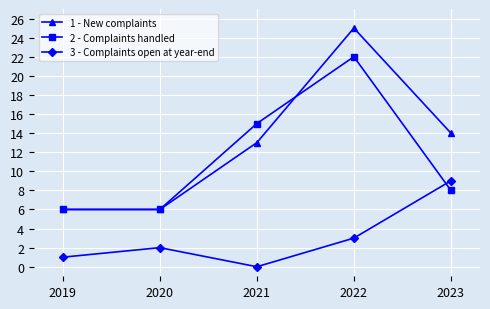

Reading left to right, what are all the values shown in this chart?

1 - New complaints: 2019=6	2020=6	2021=13	2022=25	2023=14
2 - Complaints handled: 2019=6	2020=6	2021=15	2022=22	2023=8
3 - Complaints open at year-end: 2019=1	2020=2	2021=0	2022=3	2023=9